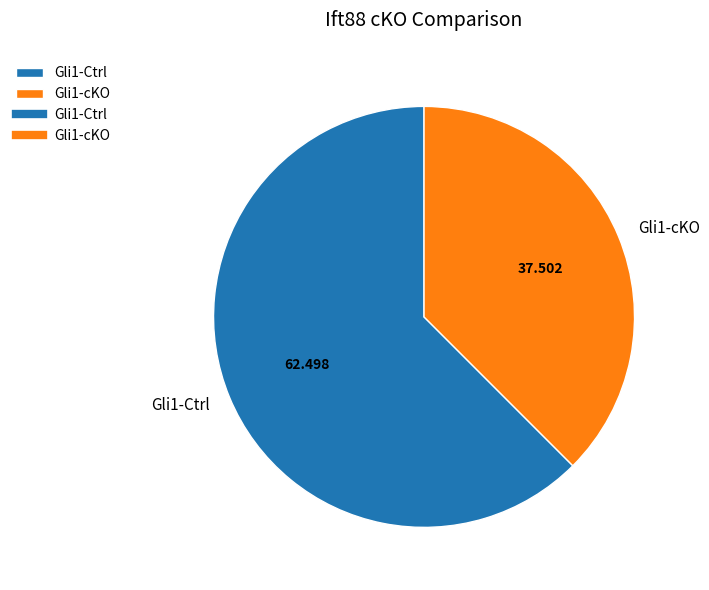

Do Gli1-Ctrl and Gli1-cKO together represent more than half of the pie?

Yes